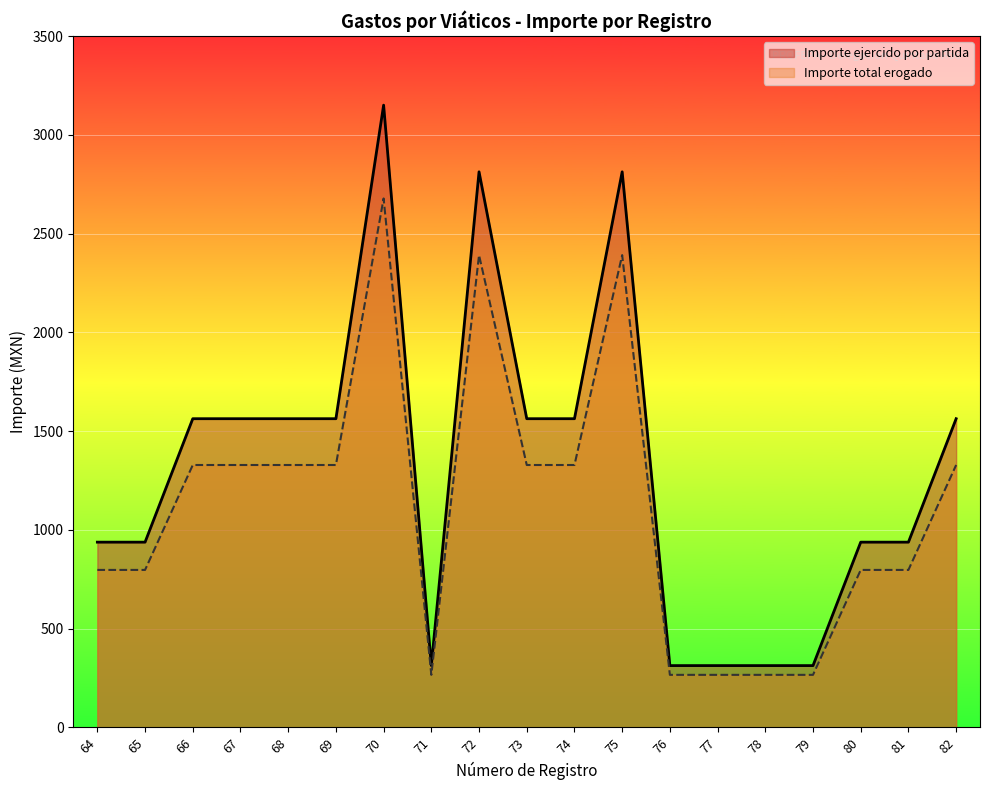

List the series in order of their overall mean, lowest first.

Importe total erogado, Importe ejercido por partida